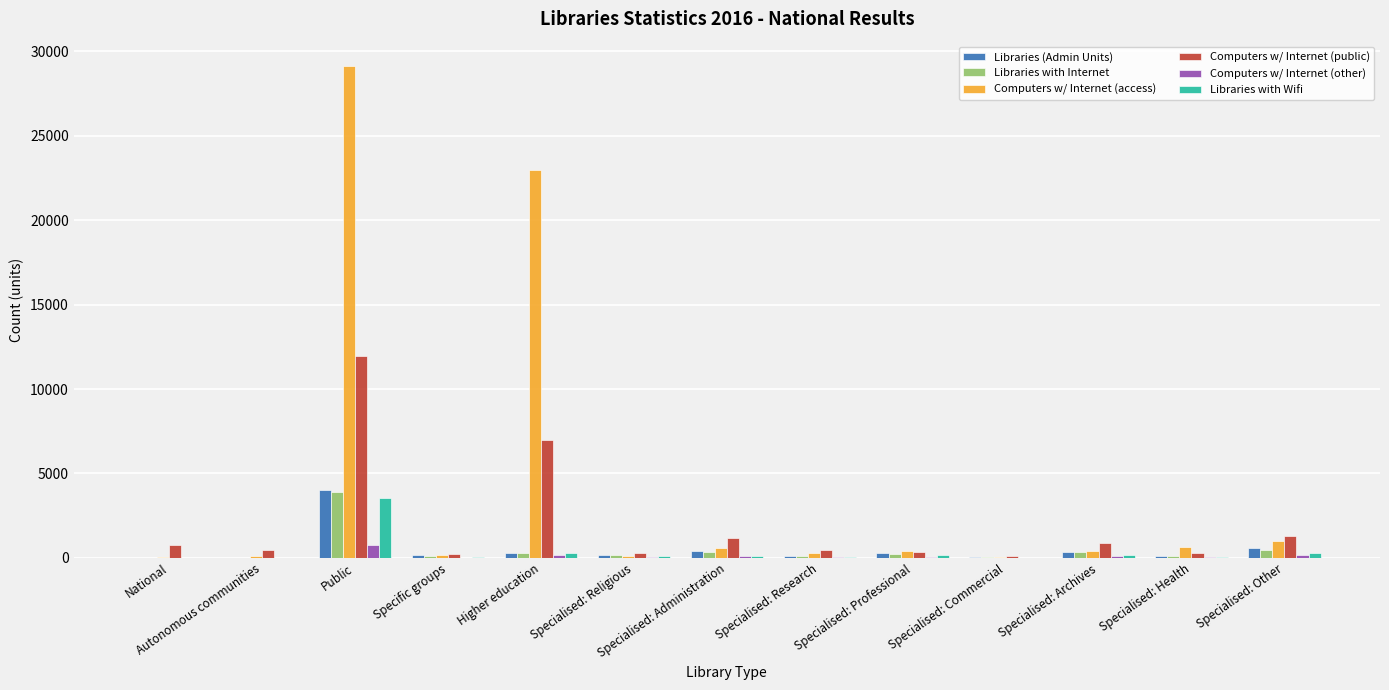

Where is Computers w/ Internet (access) nearest to the value 14571?

Higher education